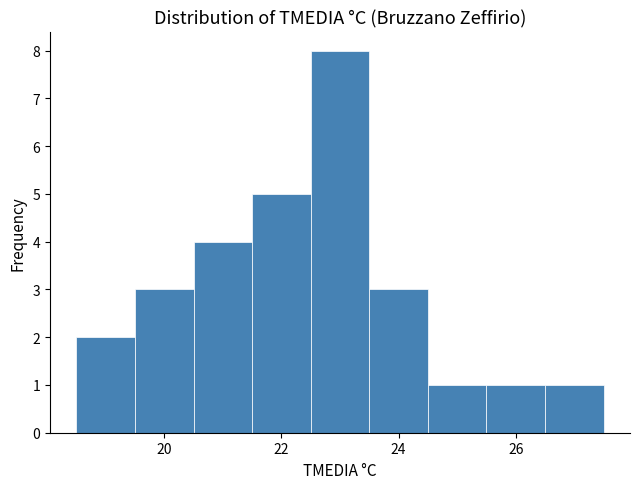

Reading left to right, transcribe this chart: for each bar, give the range it covers on the x-axis and its height. Neither the bar edges nor the heights are printed on the chart, so give them approximately, as read against the axes.

18.5 to 19.5: 2
19.5 to 20.5: 3
20.5 to 21.5: 4
21.5 to 22.5: 5
22.5 to 23.5: 8
23.5 to 24.5: 3
24.5 to 25.5: 1
25.5 to 26.5: 1
26.5 to 27.5: 1